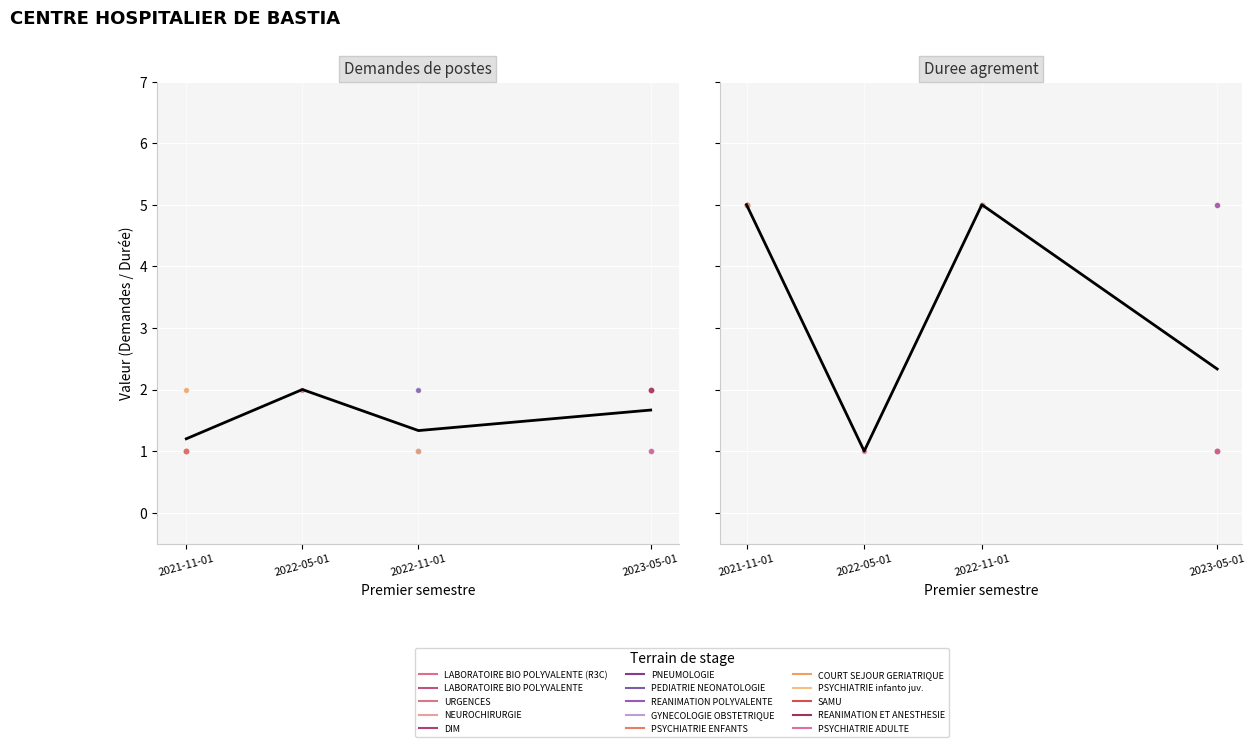

How many lines are shown in the chart?

1